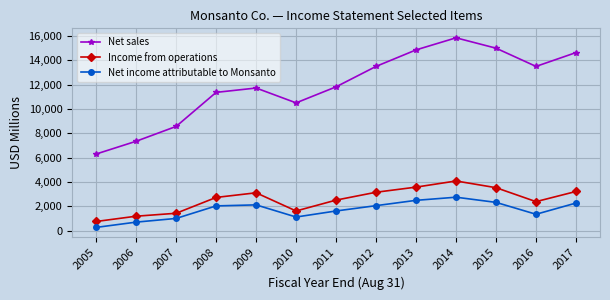

What is the spread (max minus min) of values at 2017?

12380